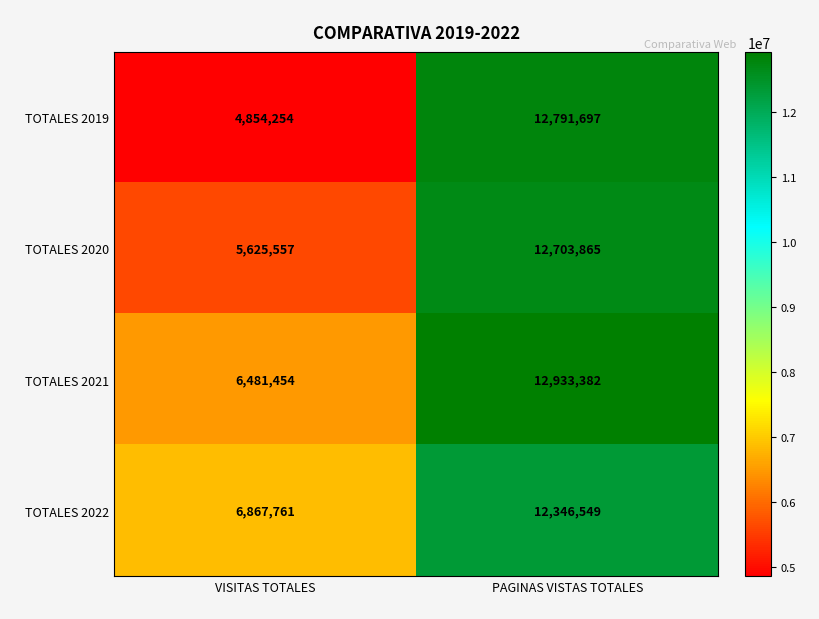

True or false: TOTALES 2019 has a value of 8680459 at PAGINAS VISTAS TOTALES.

False